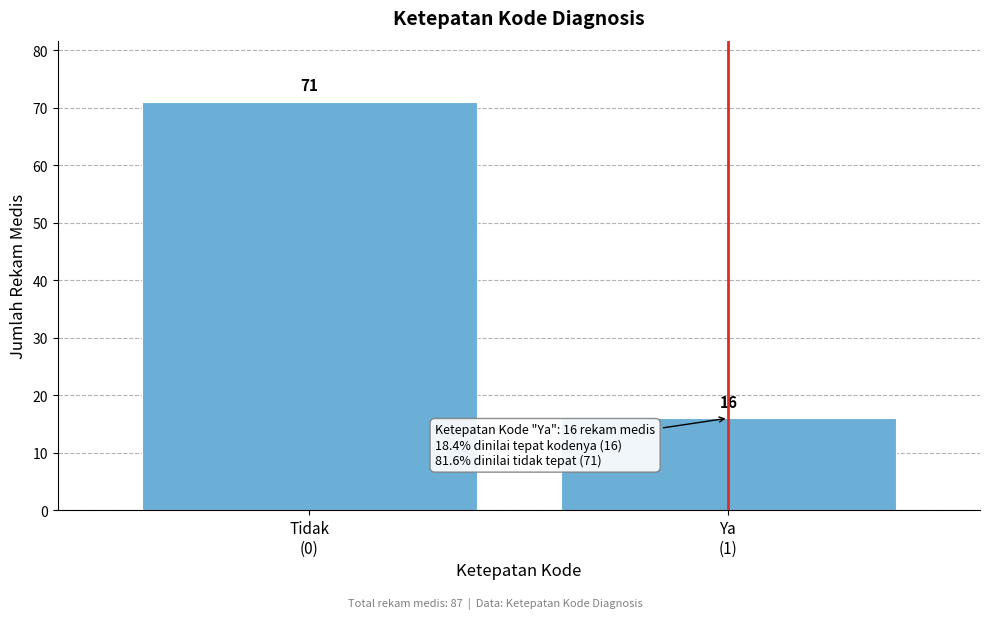

Reading left to right, what are all the values shown in this chart?

71	16